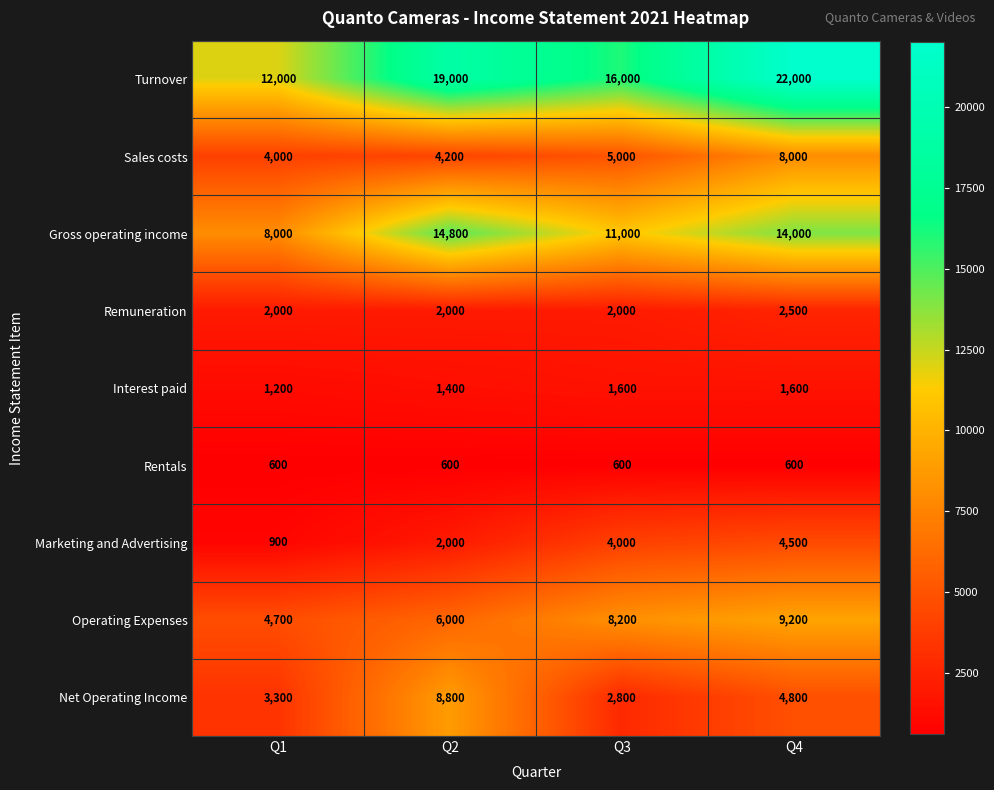

Is it true that Net Operating Income equals 2145 at Q1?

False